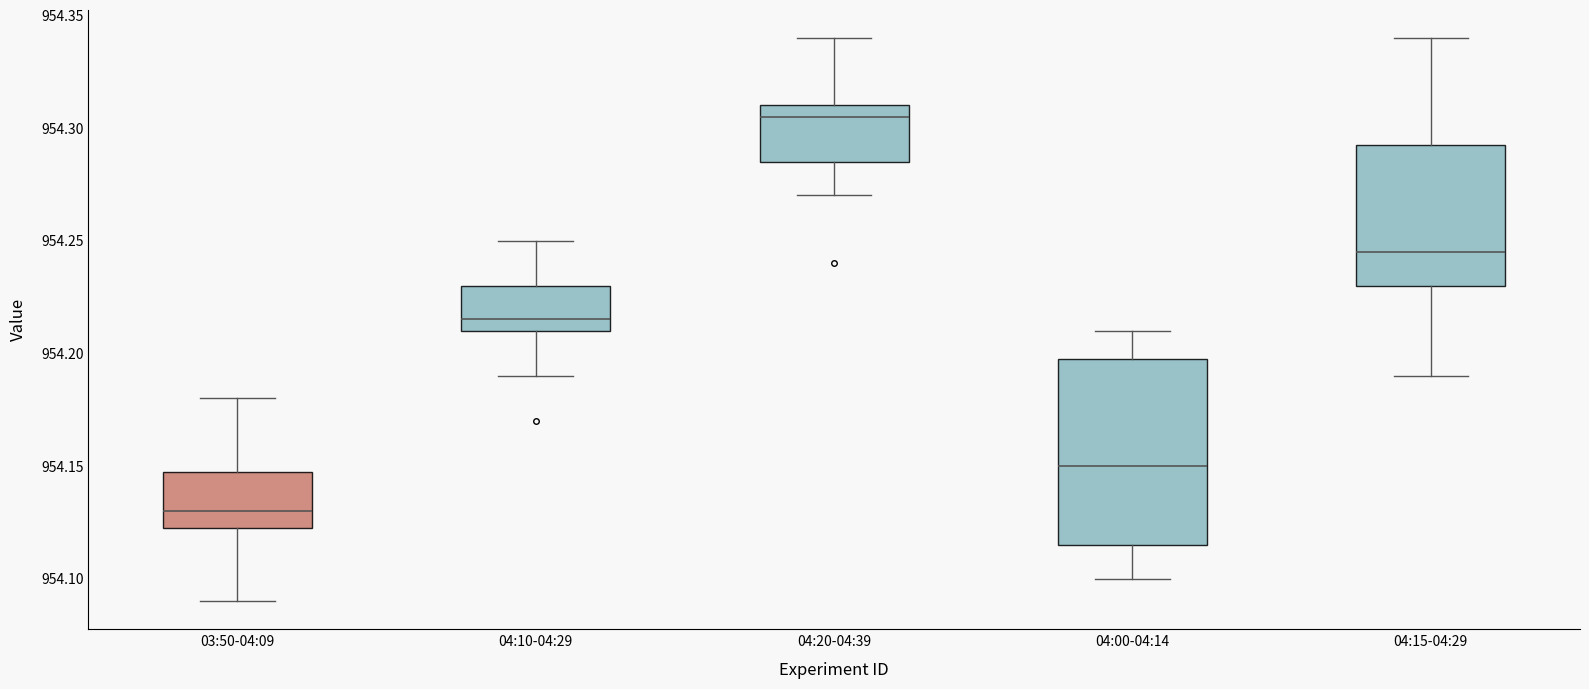

Which box is the tallest, from its lower edge to its upper edge?

04:00-04:14